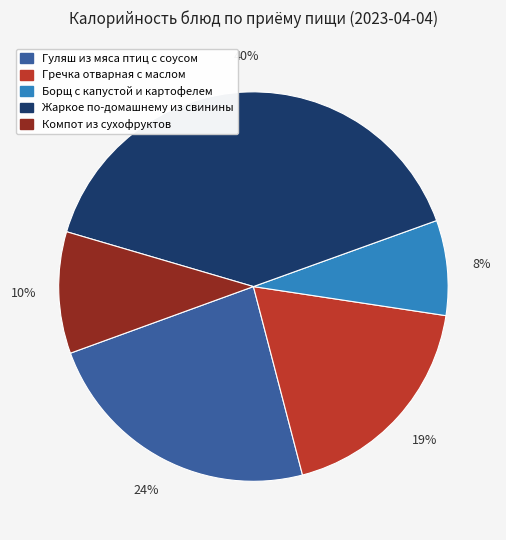

Count the number of slices in the pie.

5